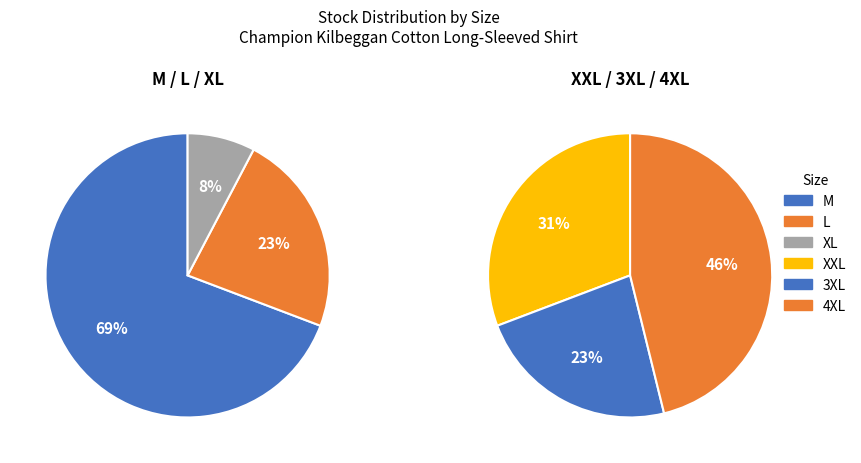

What percentage do M and XXL together represent?

50.0%